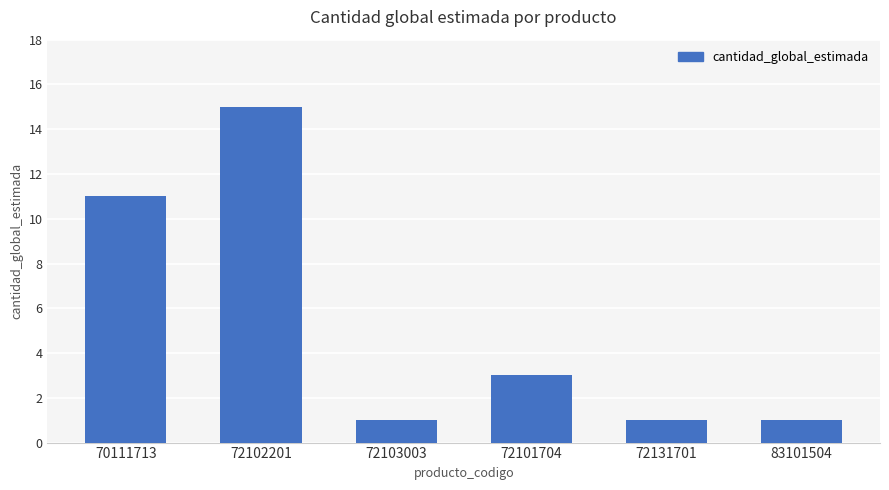

What is the difference between the values at 70111713 and 72131701?

10